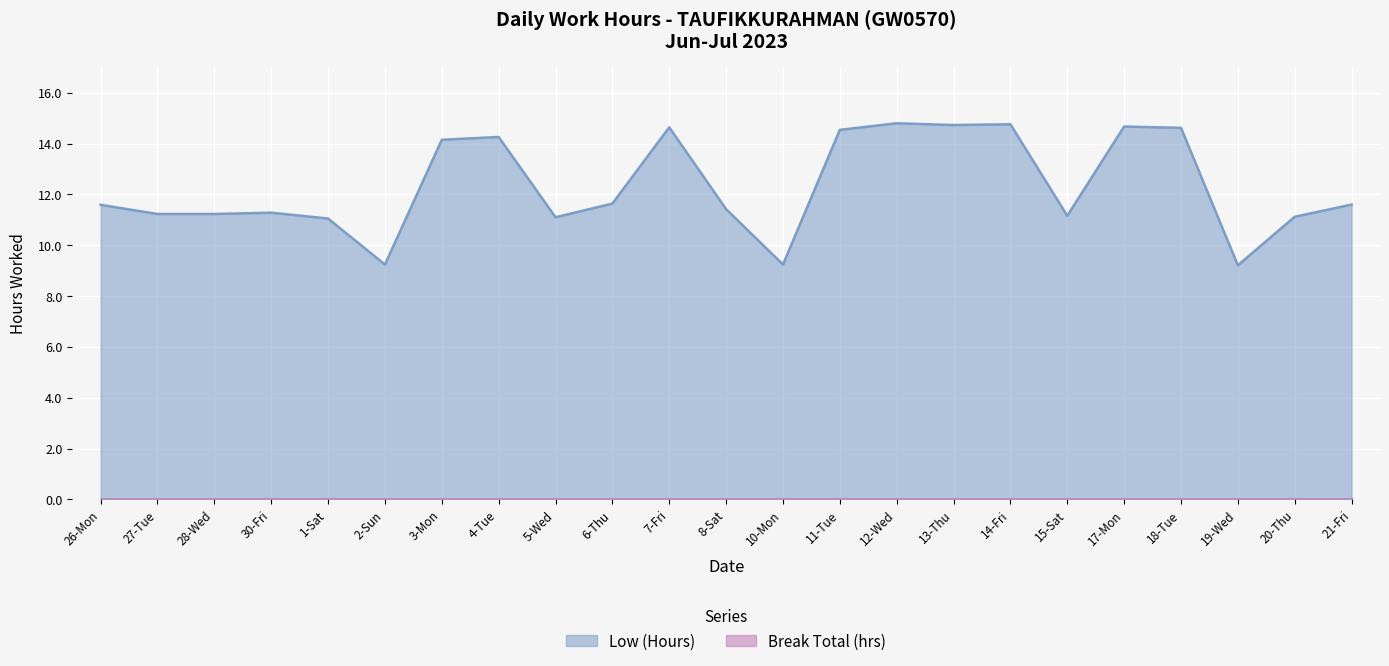

How many data points does each series have?

23